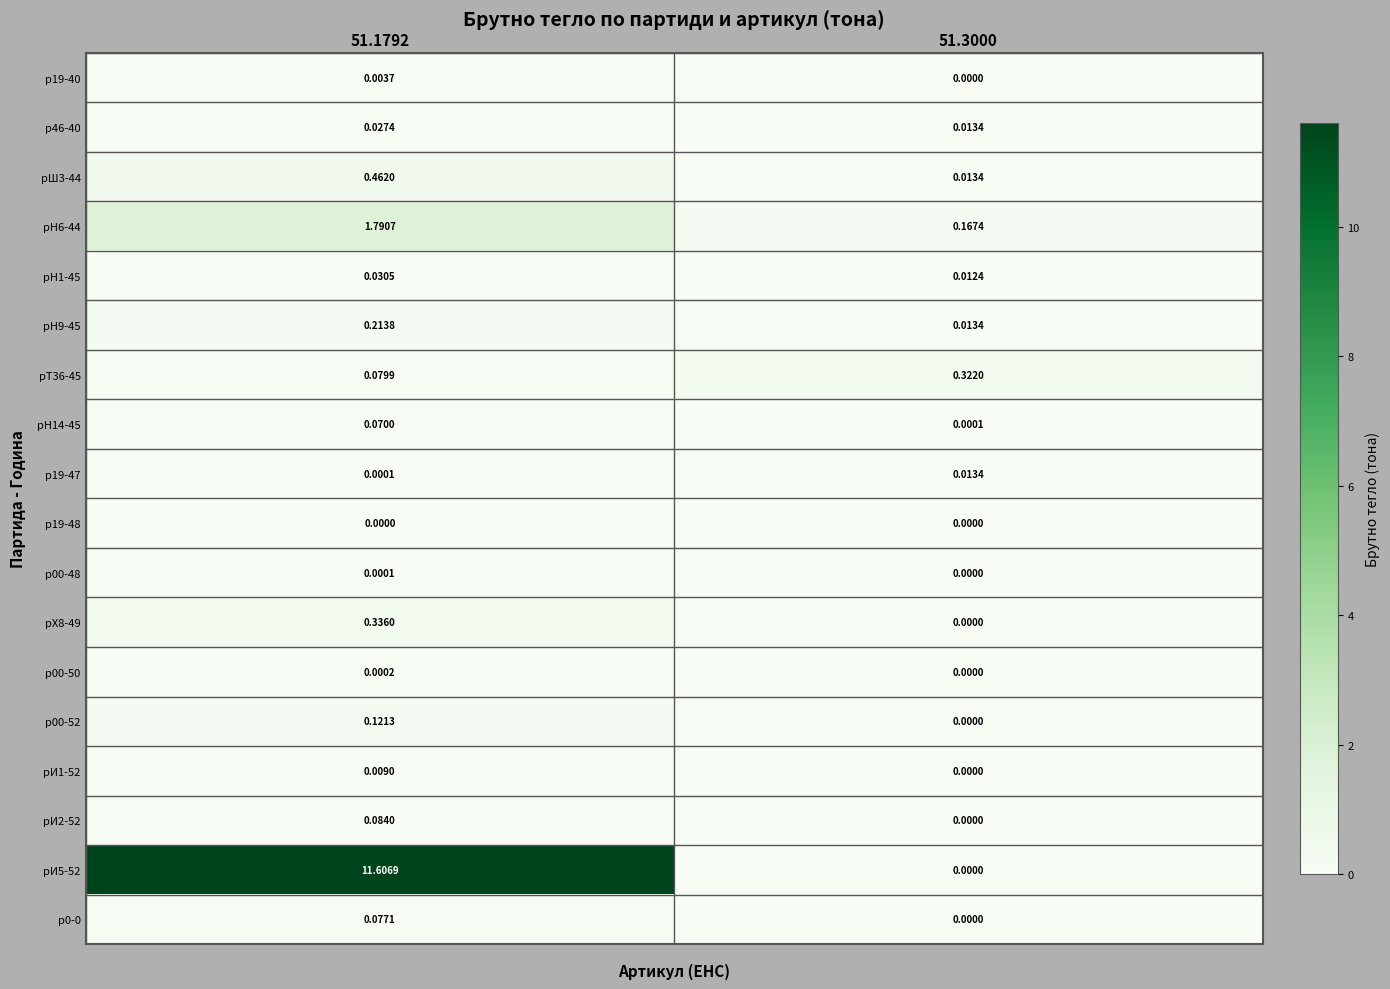

Is the value of рХ8-49 at 51.3000 greater than the value of рН6-44 at 51.1792?

No